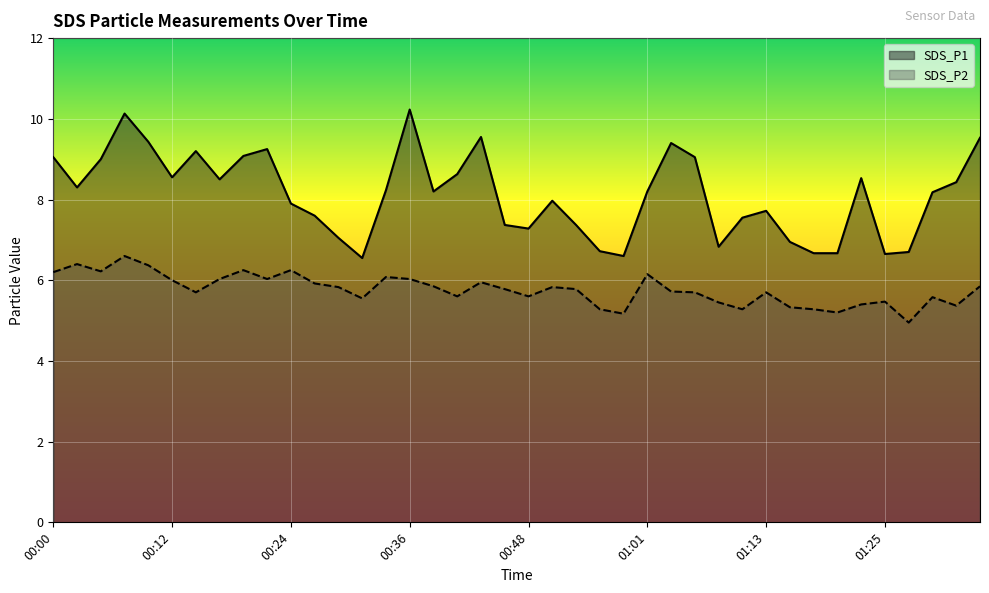

How many interior local peaks does the SDS_P2 series have?

11